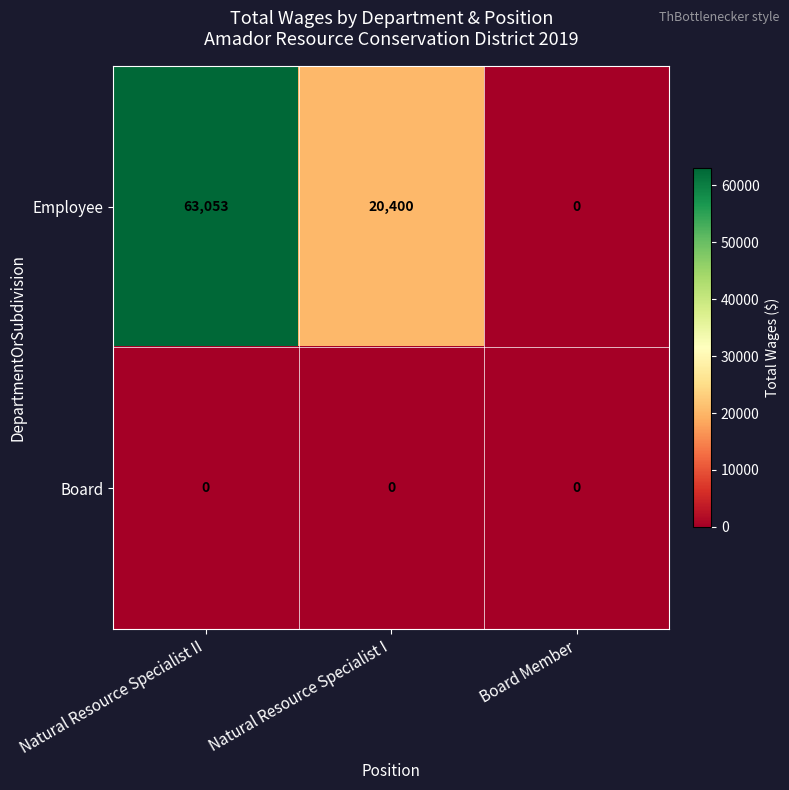

Reading left to right, transcribe all the data shown in this chart.

Employee: Natural Resource Specialist II=63053	Natural Resource Specialist I=20400	Board Member=0
Board: Natural Resource Specialist II=0	Natural Resource Specialist I=0	Board Member=0